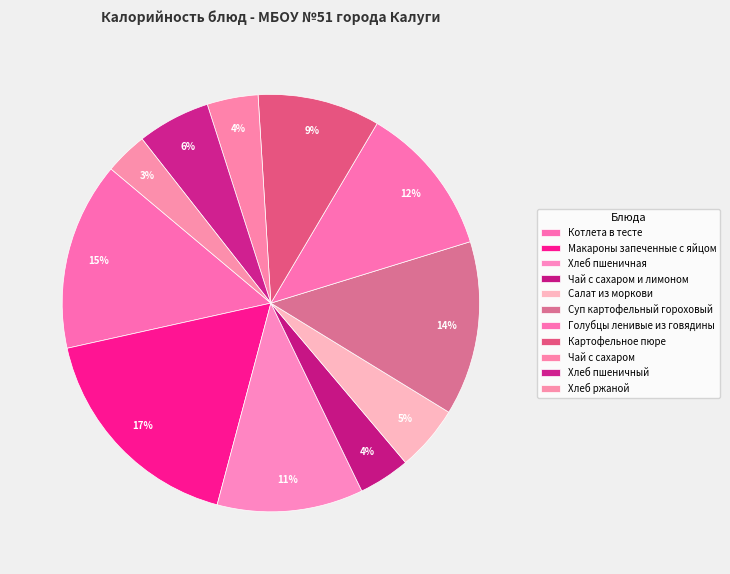

True or false: Картофельное пюре accounts for 9% of the total.

True